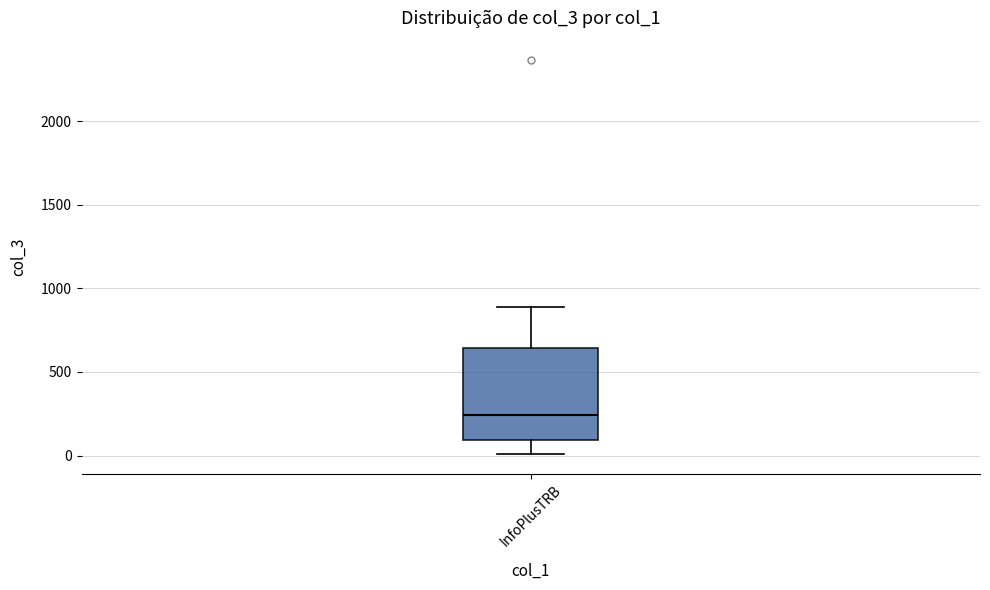

Where does the median line of the box for InfoPlusTRB sit on the y-axis? The values are not printed on the chart, so give them approximately, as read against the axis.

250